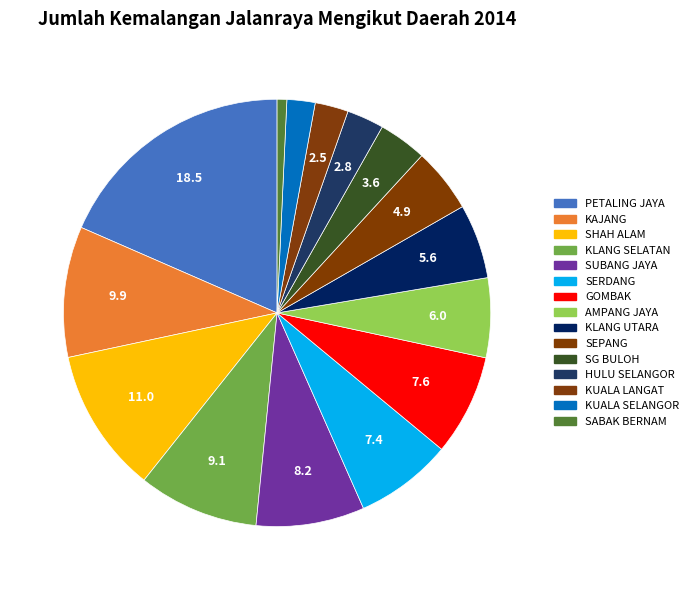

Count the number of slices in the pie.

15